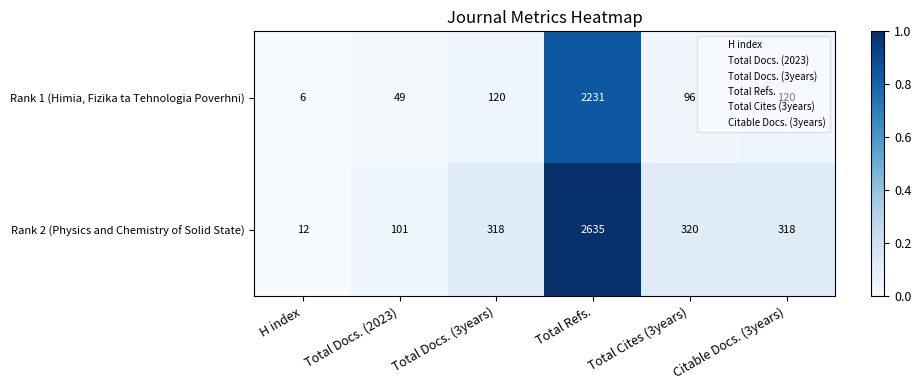

The Rank 2 (Physics and Chemistry of Solid State) series shows 101 at Total Docs. (2023). True or false?

True